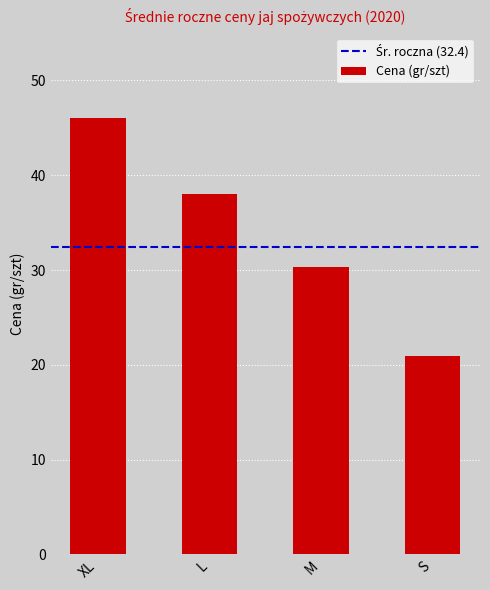

Where is the data nearest to the value 33?

M